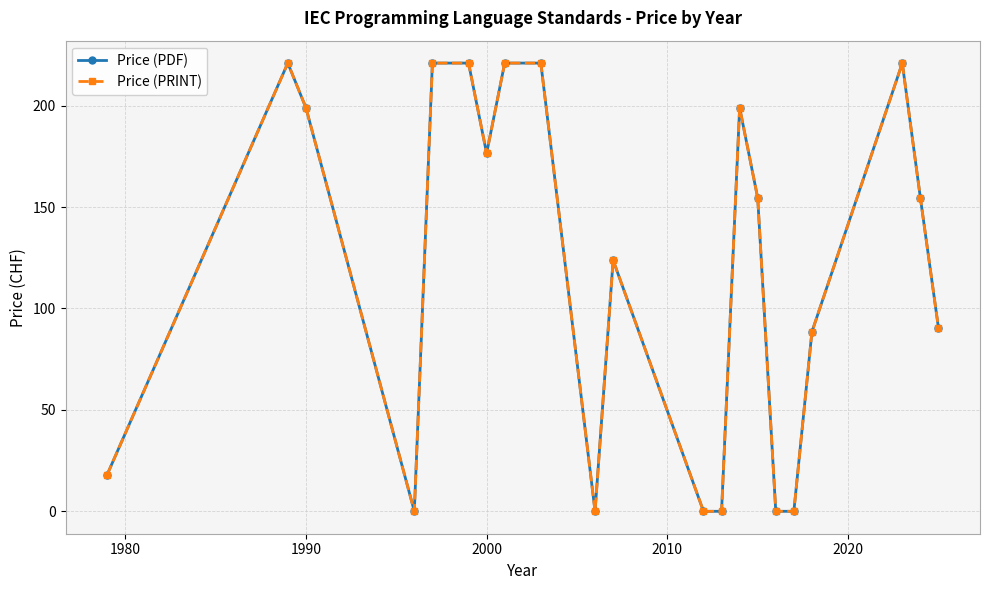

Does the chart have visible grid lines?

Yes